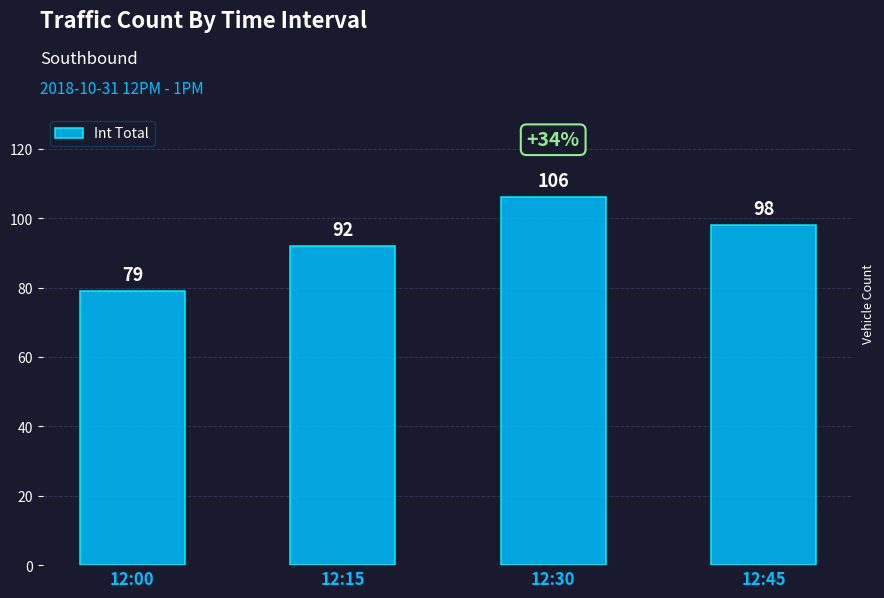

What is the sum of all values?

375